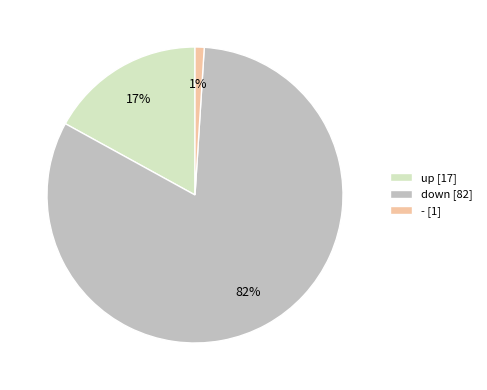

Do down [82] and - [1] together represent more than half of the pie?

Yes